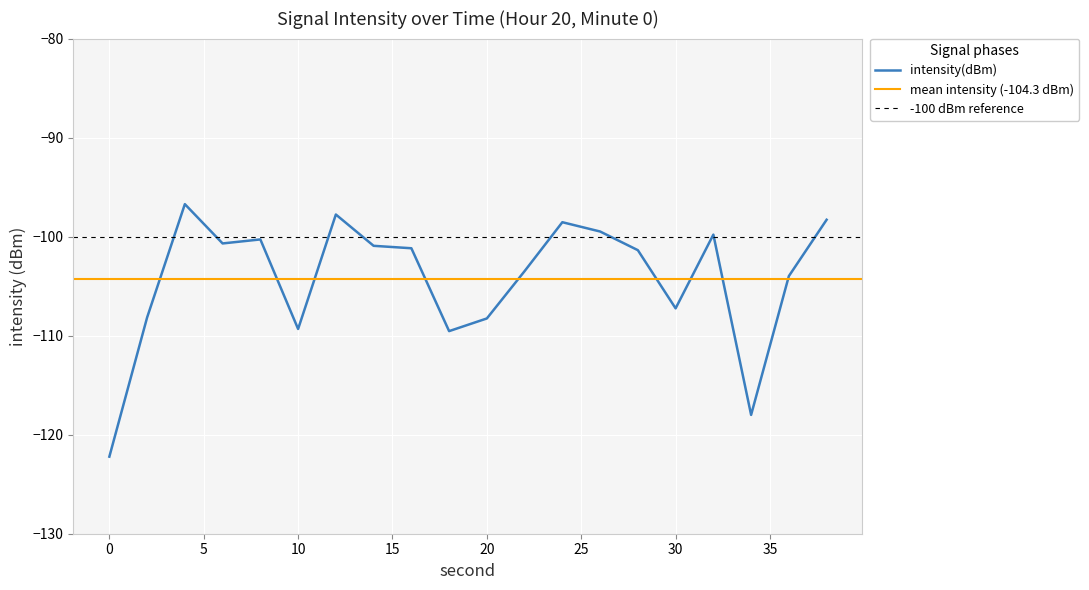

Reading left to right, extract all data points from this chart.

-122.2	-108.2	-96.7	-100.7	-100.3	-109.3	-97.8	-100.9	-101.2	-109.5	-108.3	-103.5	-98.5	-99.5	-101.4	-107.2	-99.8	-118.0	-104.0	-98.3